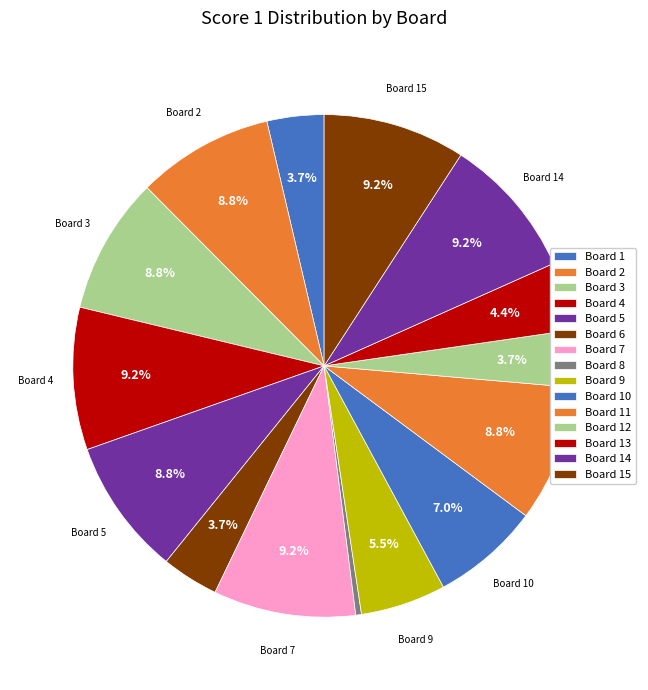

The Board 13 slice represents 15% of the pie. True or false?

False